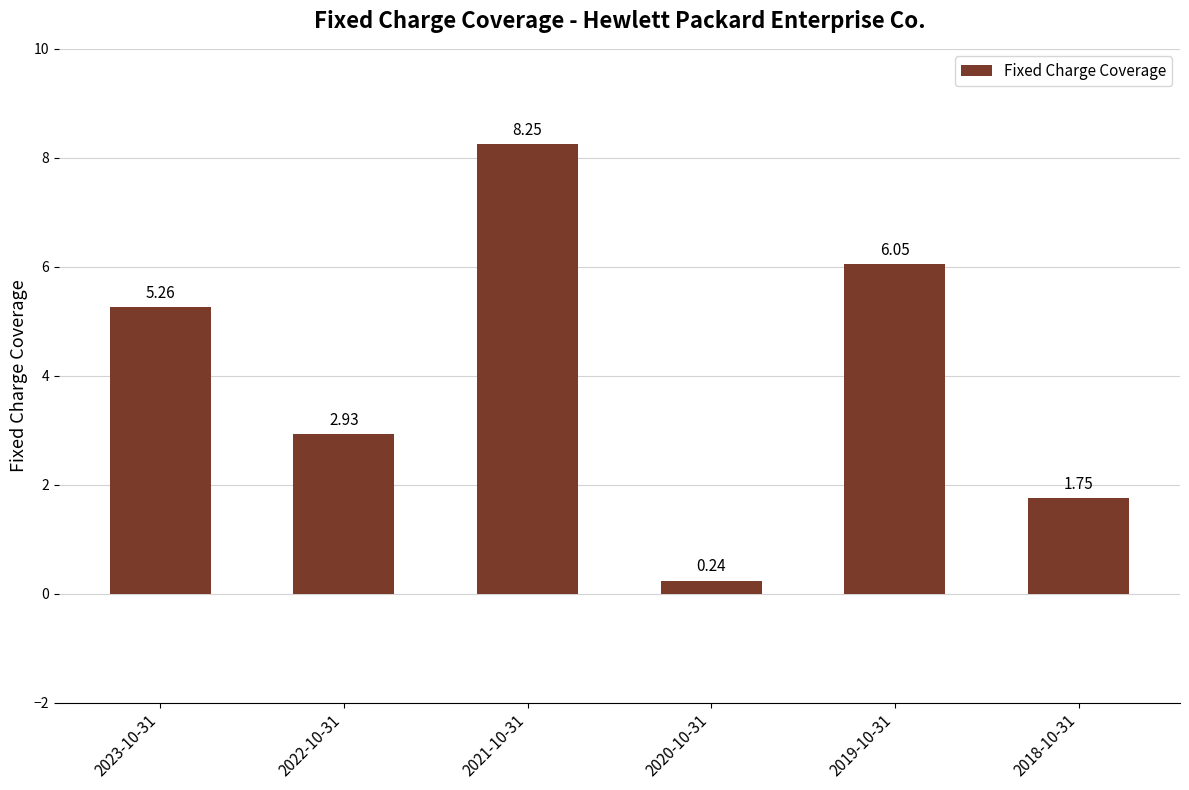

Rank the categories by value from lowest to highest.

2020-10-31, 2018-10-31, 2022-10-31, 2023-10-31, 2019-10-31, 2021-10-31